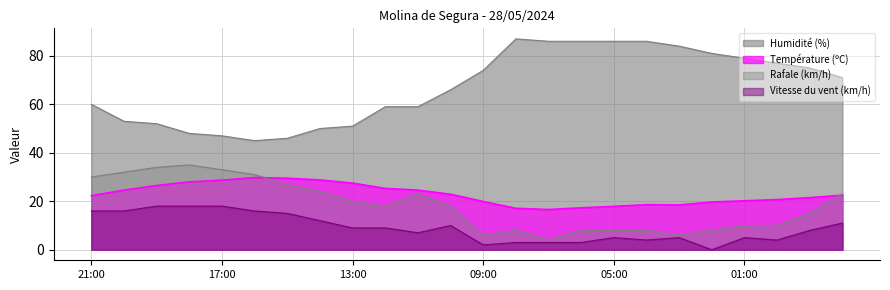

In Rafale (km/h), how many points are higher than both neighbors (excluding endpoints)?

3